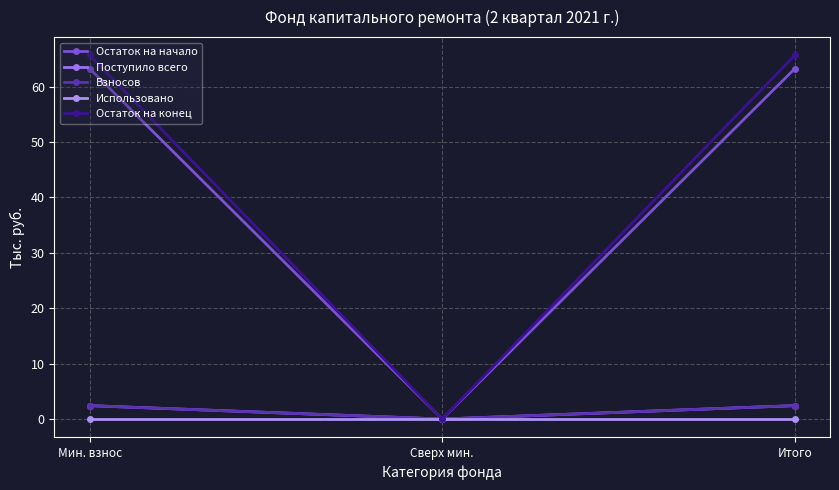

Is this an area chart (filled region under the line)?

No